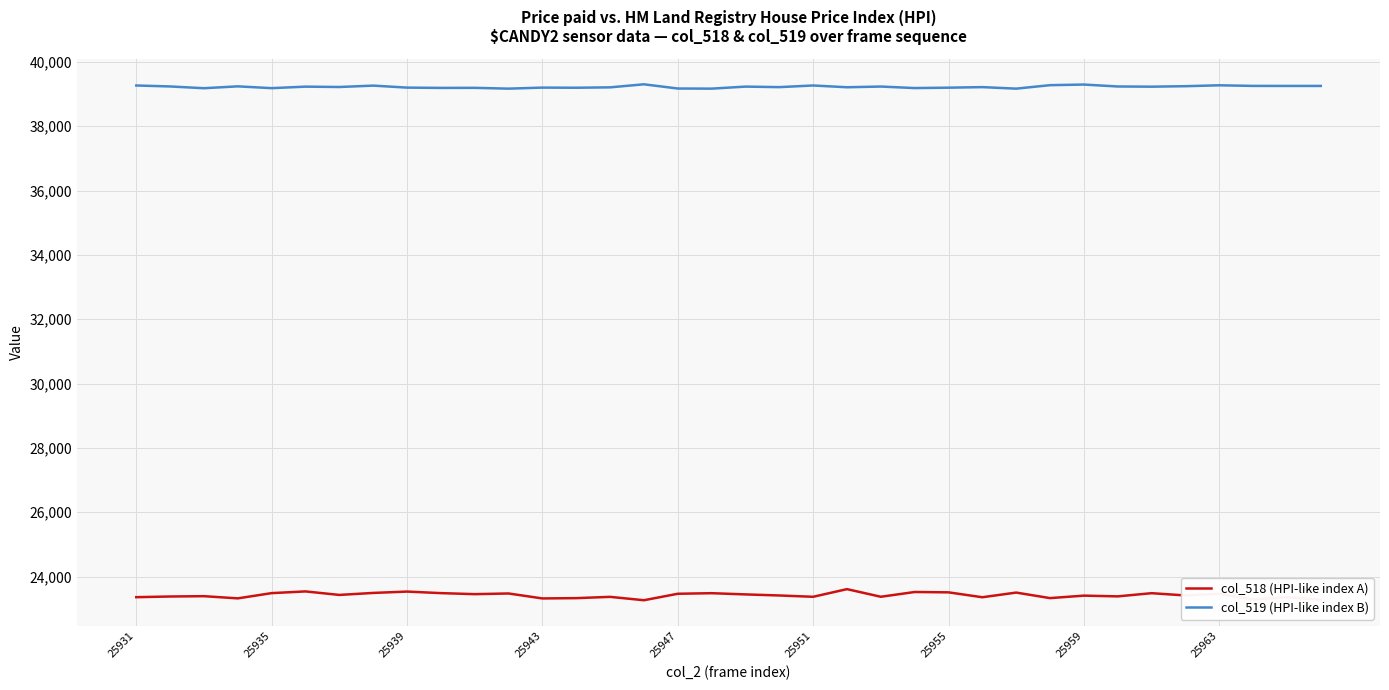

Which series has the largest range (max minus min)?

col_518 (HPI-like index A)